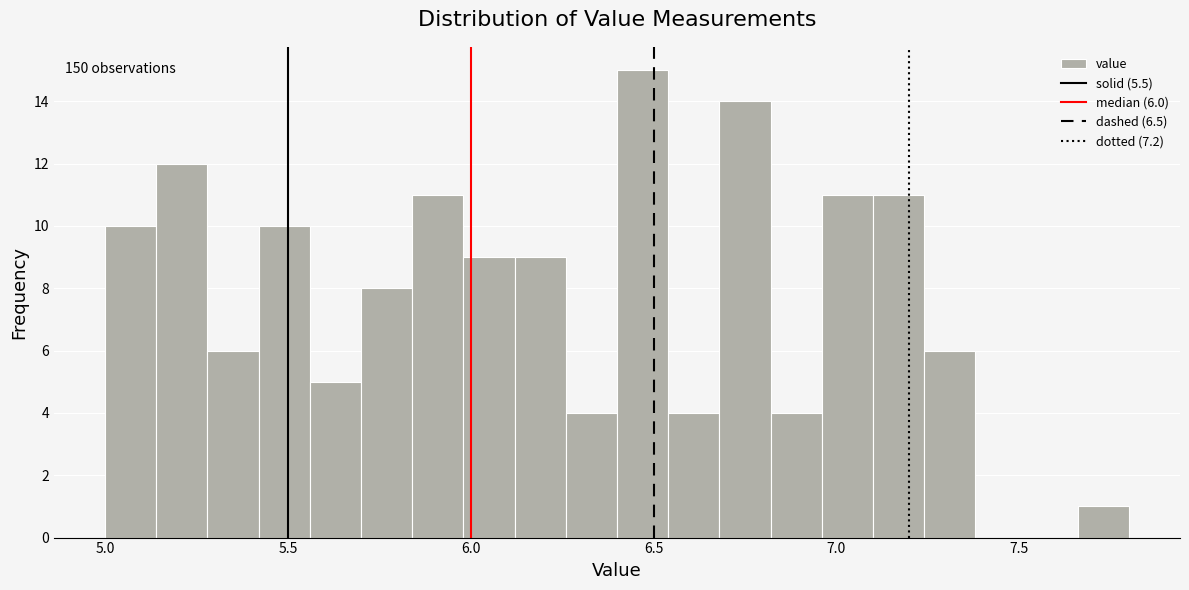

Around what value on the x-axis is the tallest bar? Give the approximate position of its centre, as read against the axis.

6.45